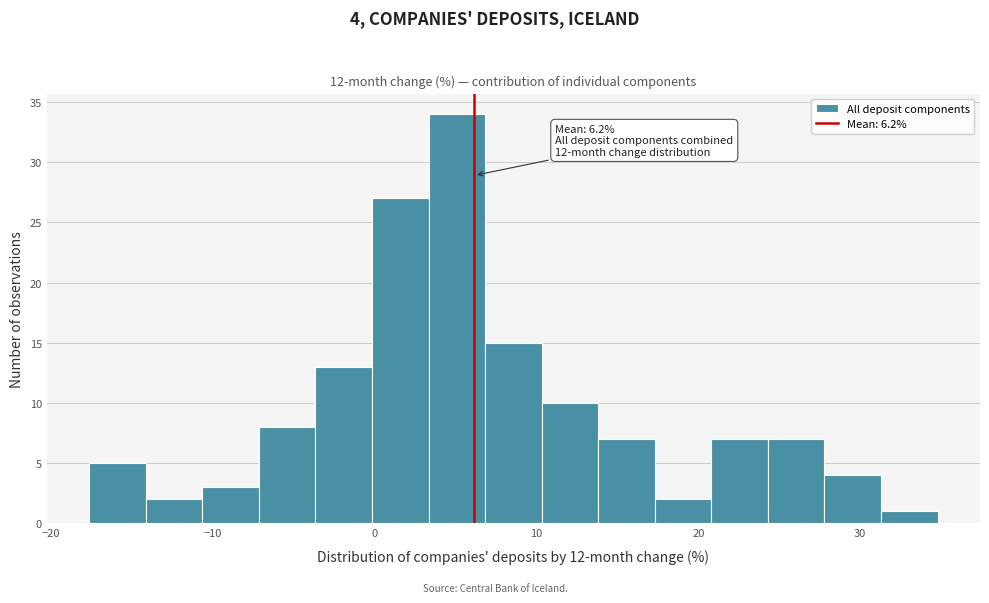

Read against the x-axis, roughly where is the centre of the tallest bar?

5